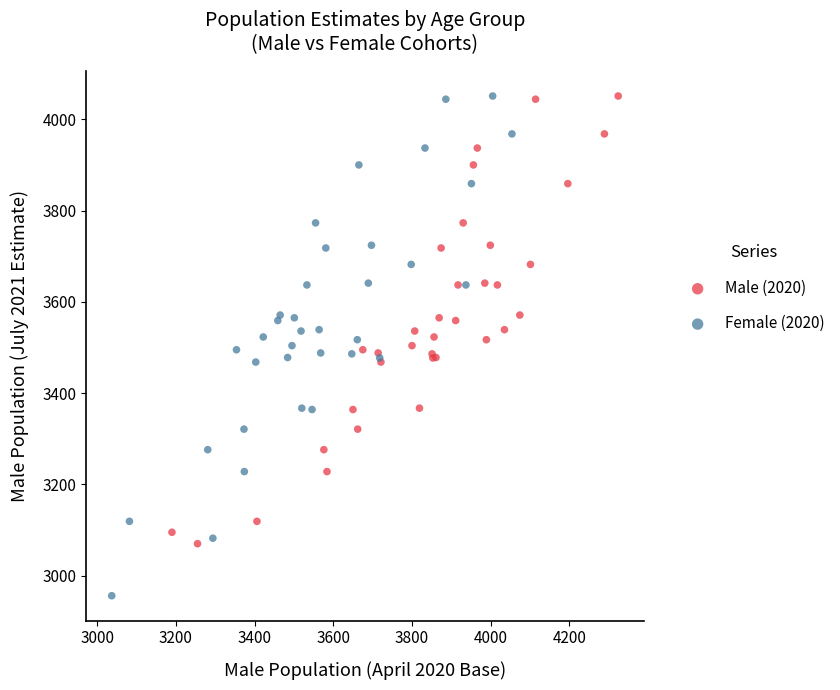

What are all the series names shown in the legend?

Male (2020), Female (2020)